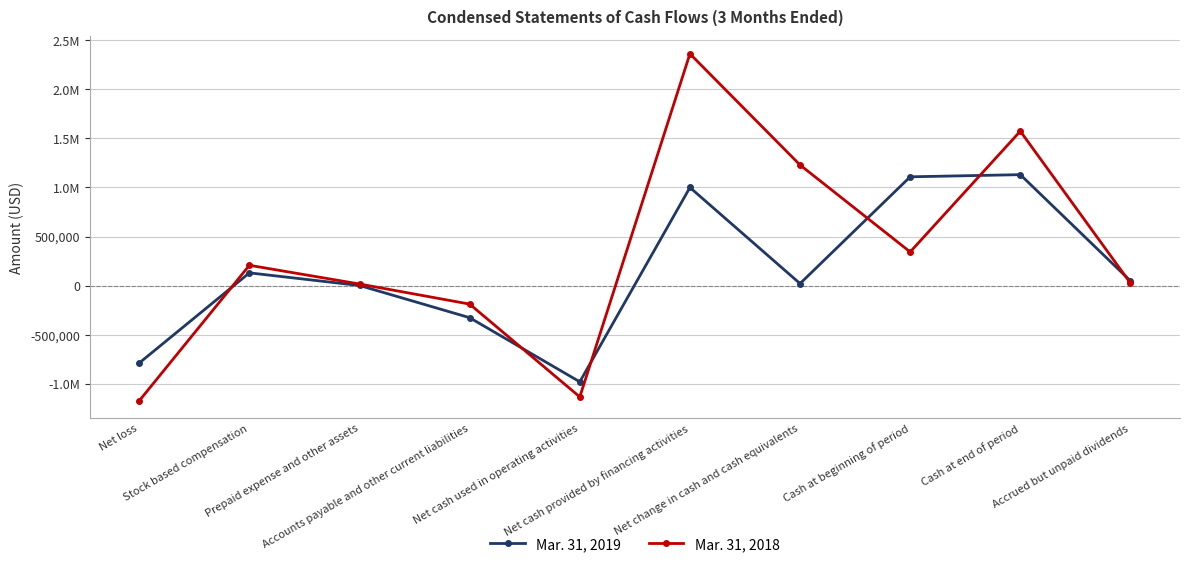

List the series in order of their overall mean, highest first.

Mar. 31, 2018, Mar. 31, 2019